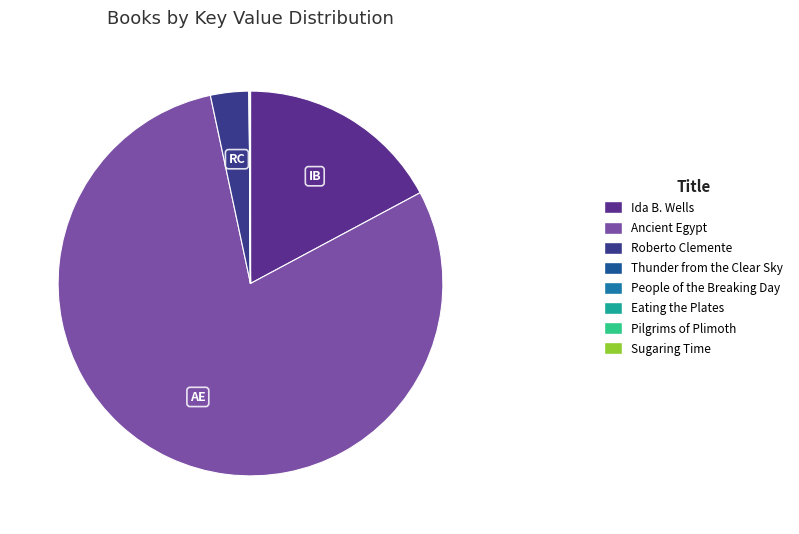

To the nearest percent, what portion does Ida B. Wells represent?

17%